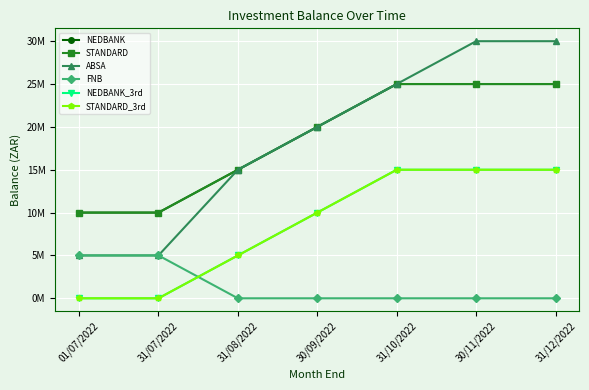

Which category has the lowest value in the STANDARD series?

01/07/2022